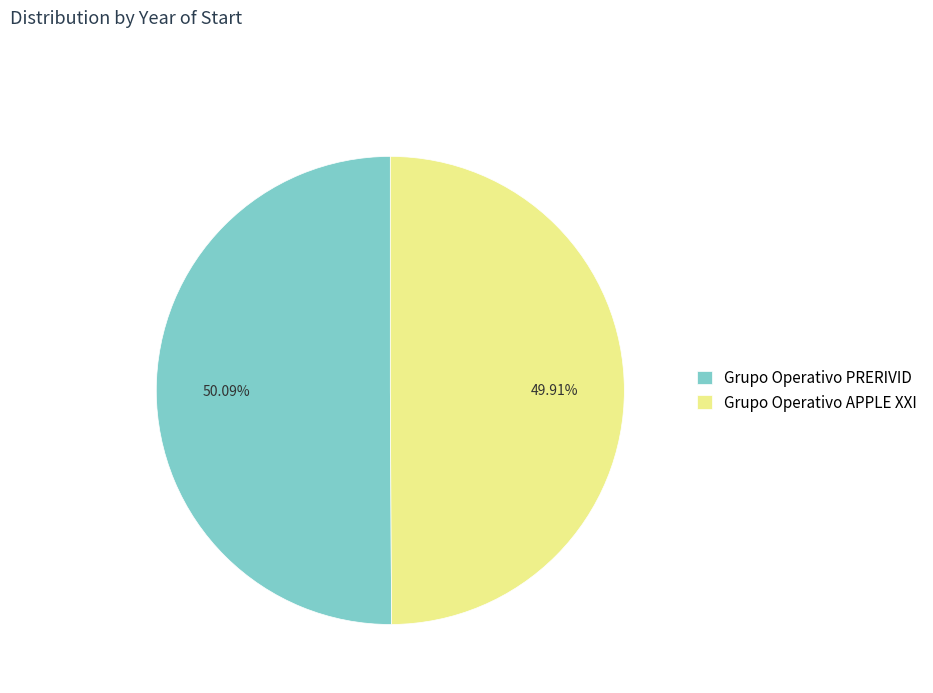

Approximately how many times larger is the value at Grupo Operativo PRERIVID compared to Grupo Operativo APPLE XXI?

1.0